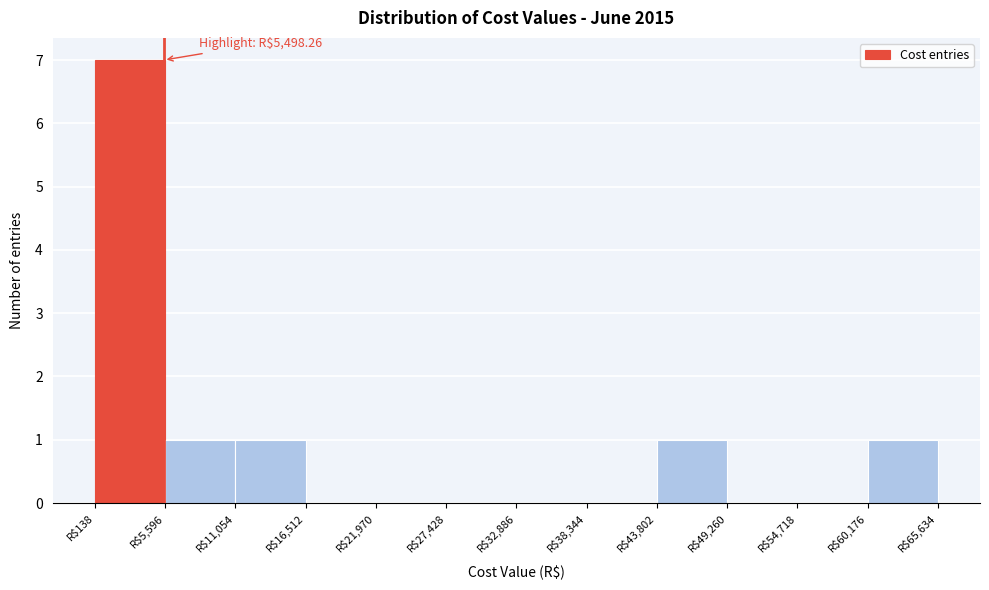

Which range on the x-axis has the tallest bar?

0 to 6000